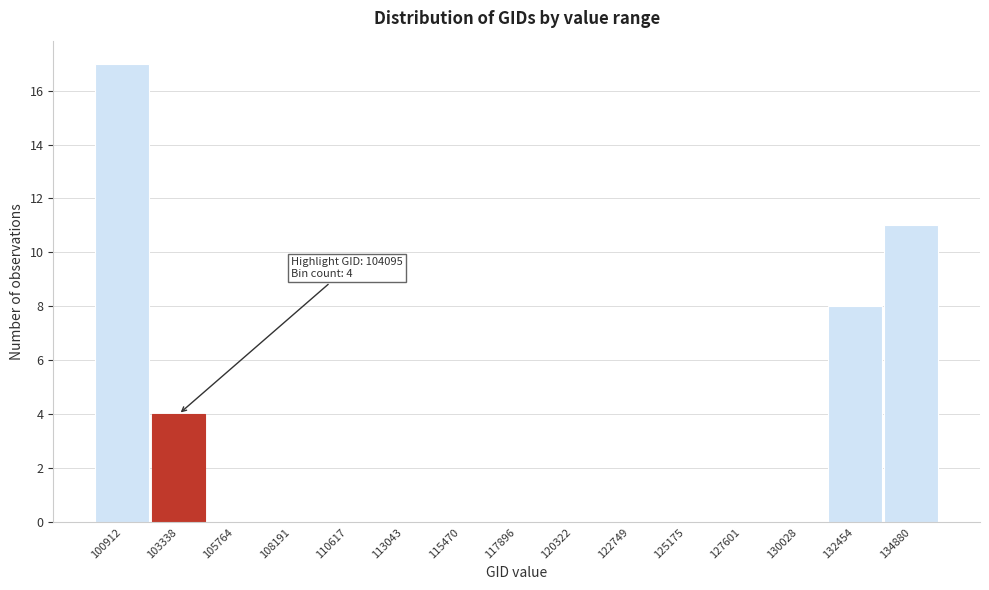

Reading left to right, list all the values displayed in this chart.

100912=17	103338=4	105764=0	108191=0	110617=0	113043=0	115470=0	117896=0	120322=0	122749=0	125175=0	127601=0	130028=0	132454=8	134880=11